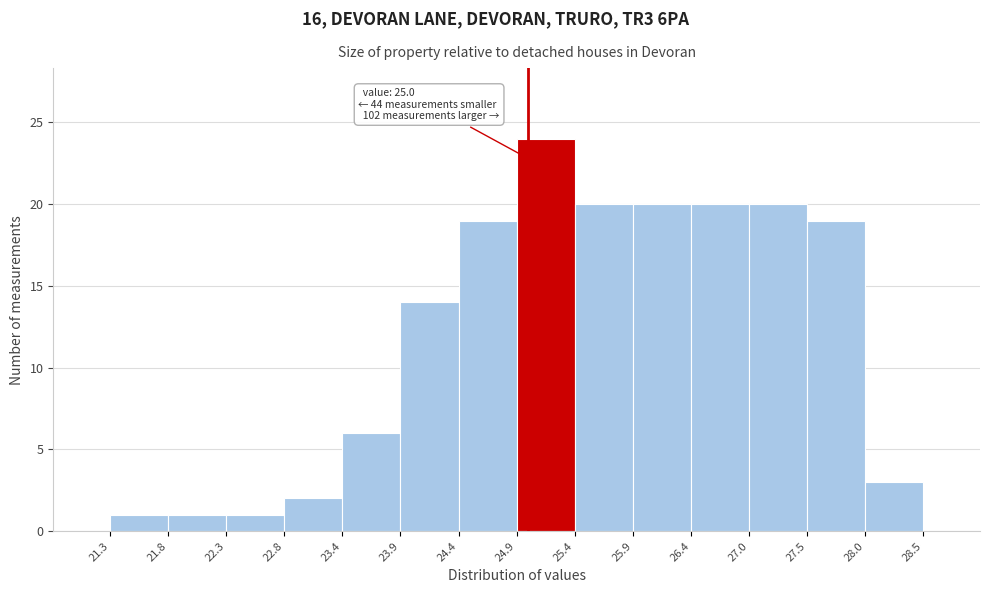

Which range on the x-axis has the tallest bar?

24.9 to 25.4